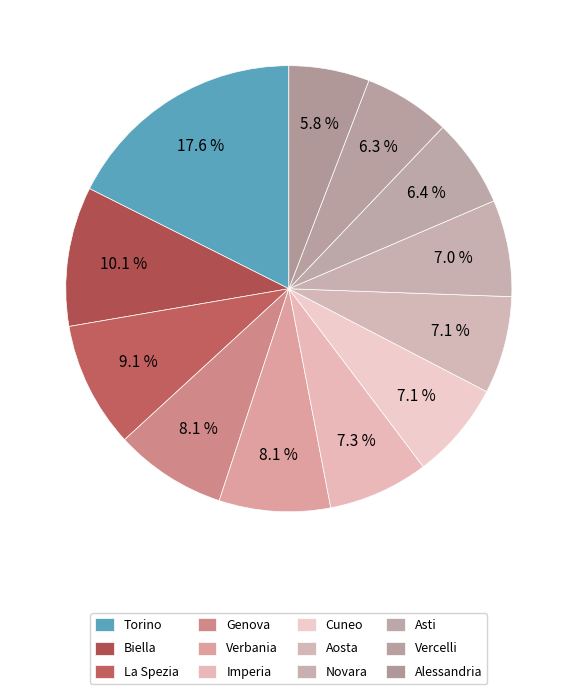

What percentage is the Torino slice, to the nearest percent?

18%